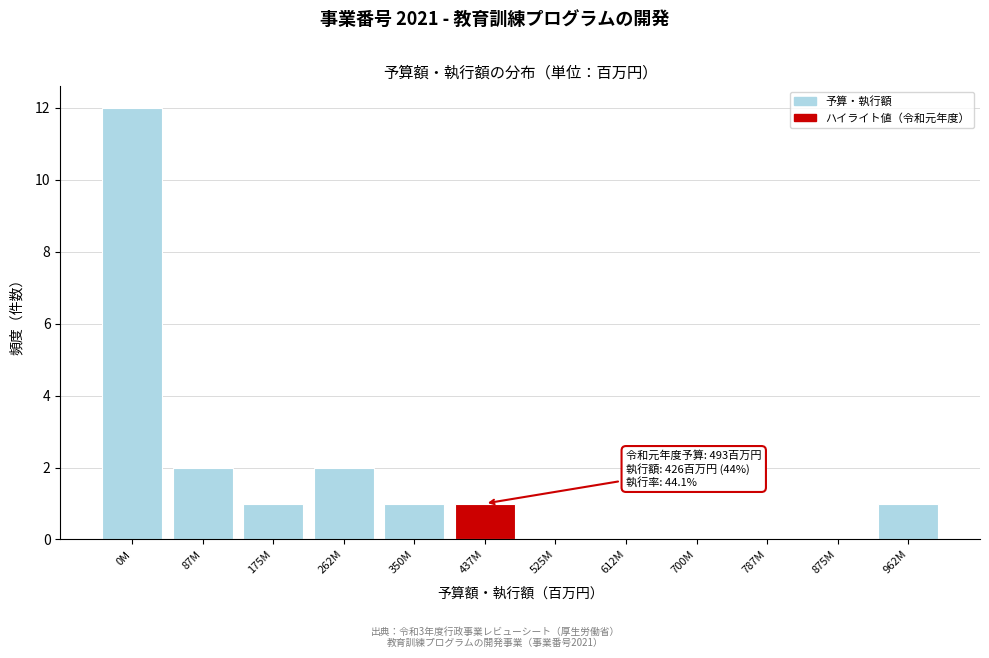

Reading right to left, transcribe all the data shown in this chart.

962M=1	875M=0	787M=0	700M=0	612M=0	525M=0	437M=1	350M=1	262M=2	175M=1	87M=2	0M=12